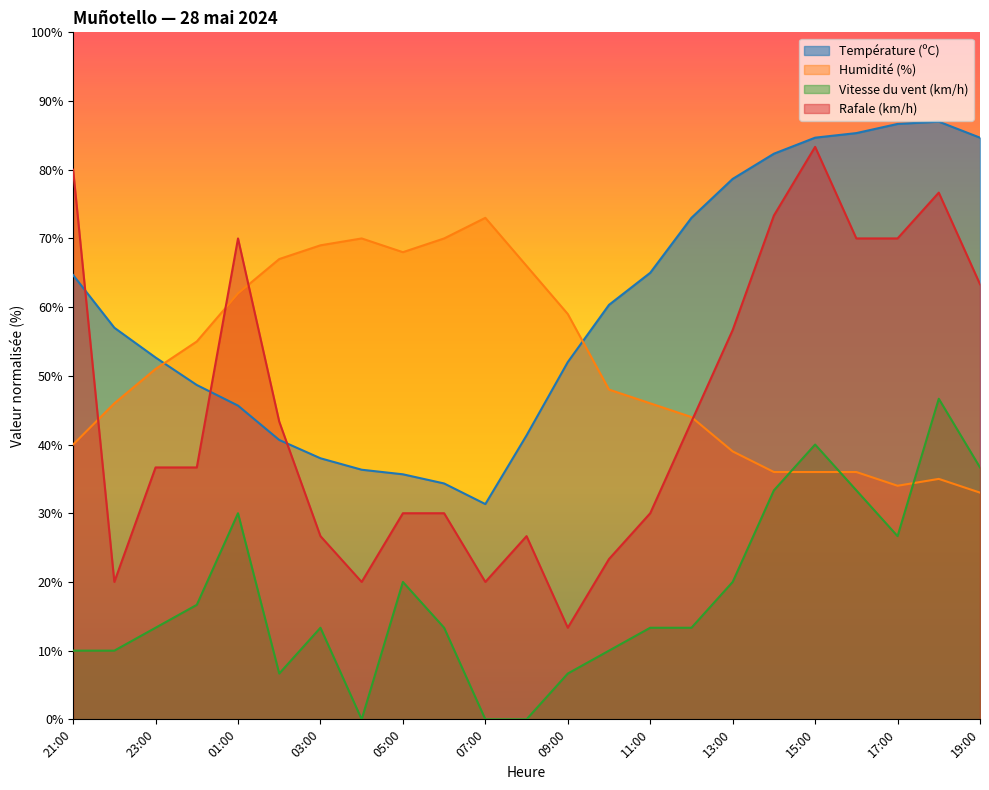

Where is the first local maximum for Humidité (%)?

04:00